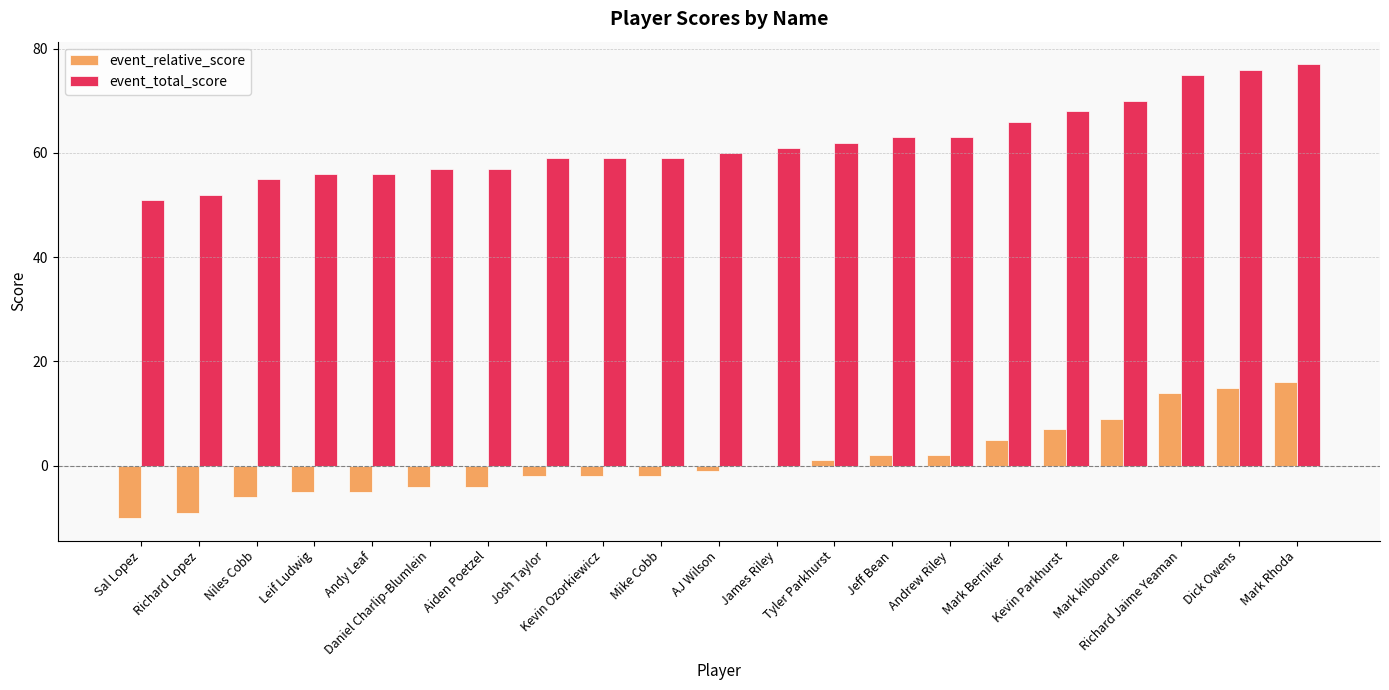

What is the sum of the event_total_score values at Mark Rhoda and Kevin Parkhurst?

145